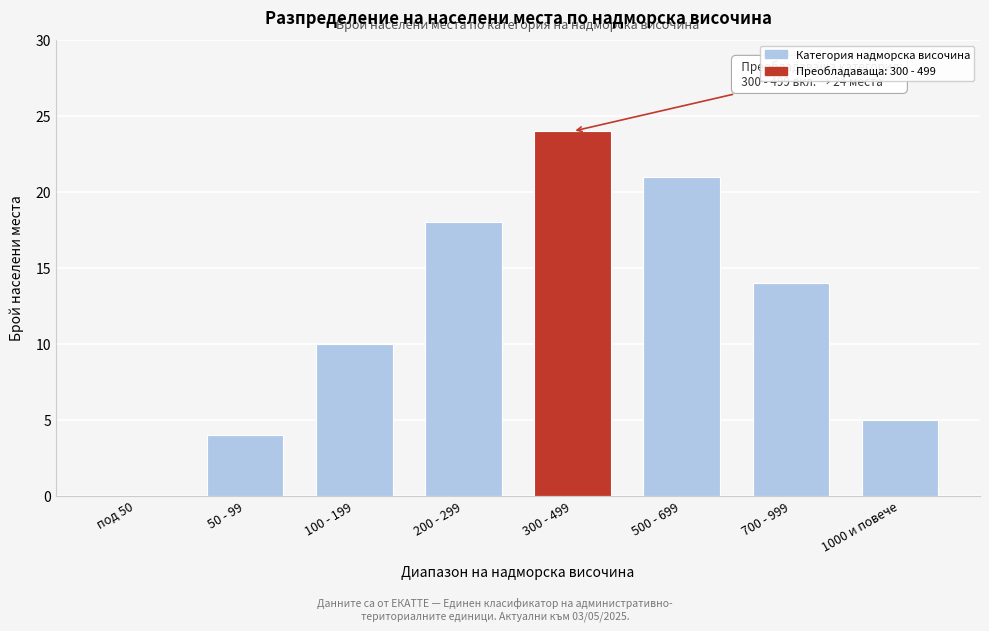

Reading left to right, list all the values displayed in this chart.

под 50=0	50 - 99=4	100 - 199=10	200 - 299=18	300 - 499=24	500 - 699=21	700 - 999=14	1000 и повече=5